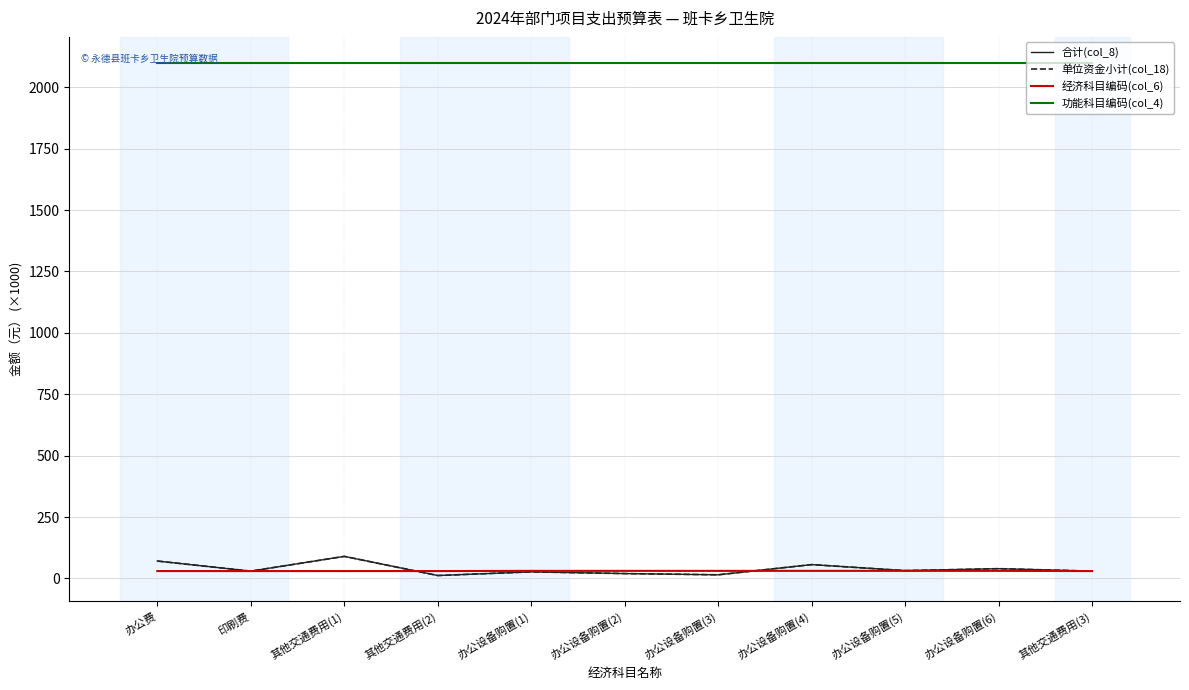

Does the chart have visible grid lines?

Yes